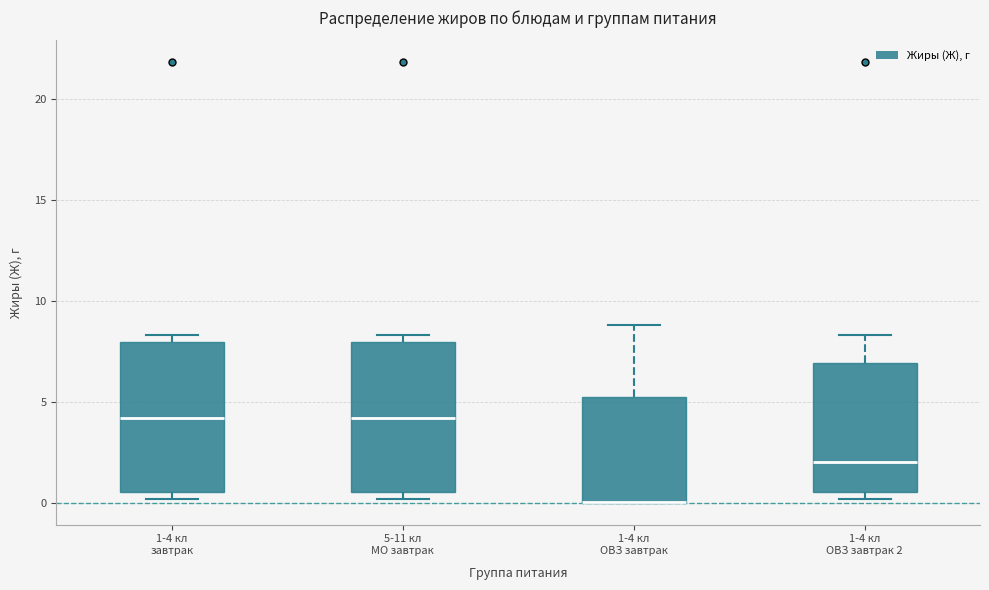

Reading left to right, read every box against the y-axis: the position of its median line, the range the box covers, and the ends of its whiskers. The values are not printed on the chart, so give them approximately, as read against the axis.

1-4 кл завтрак: median 4.0, box 0.5 to 8.0, whiskers 0.0 to 8.5
5-11 кл МО завтрак: median 4.0, box 0.5 to 8.0, whiskers 0.0 to 8.5
1-4 кл ОВЗ завтрак: median 0.0 (drawn on the box's lower edge), box 0.0 to 5.0, whiskers 0.0 to 9.0
1-4 кл ОВЗ завтрак 2: median 2.0, box 0.5 to 7.0, whiskers 0.0 to 8.5